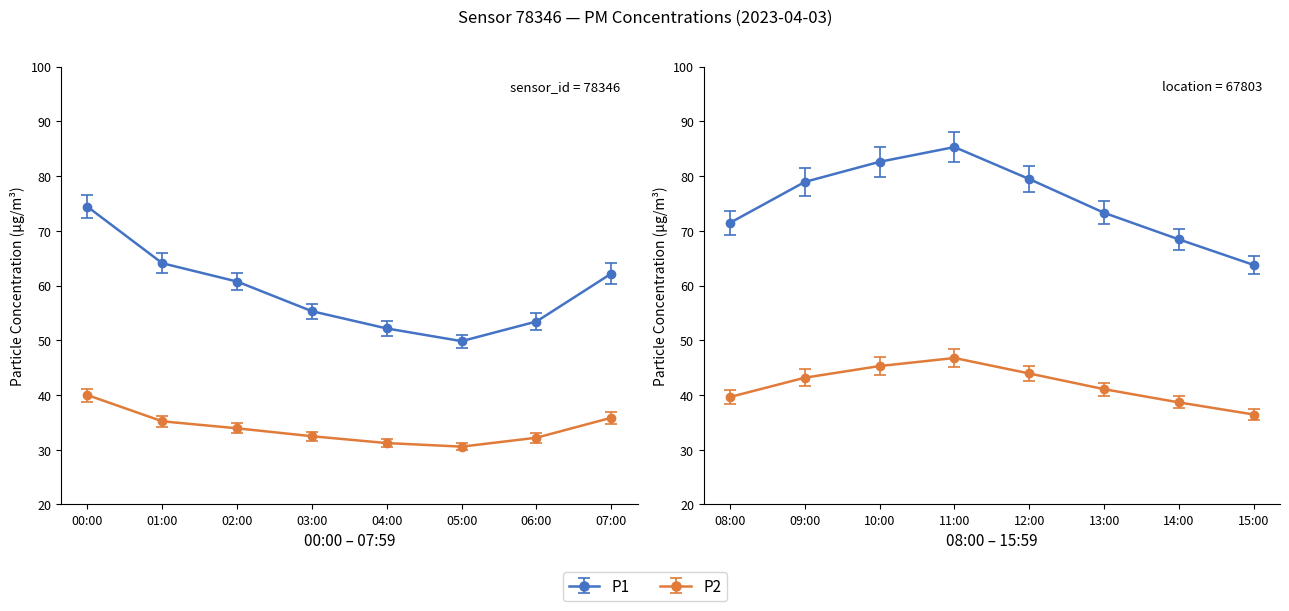

What is the total value across all series at 06:00?

85.6